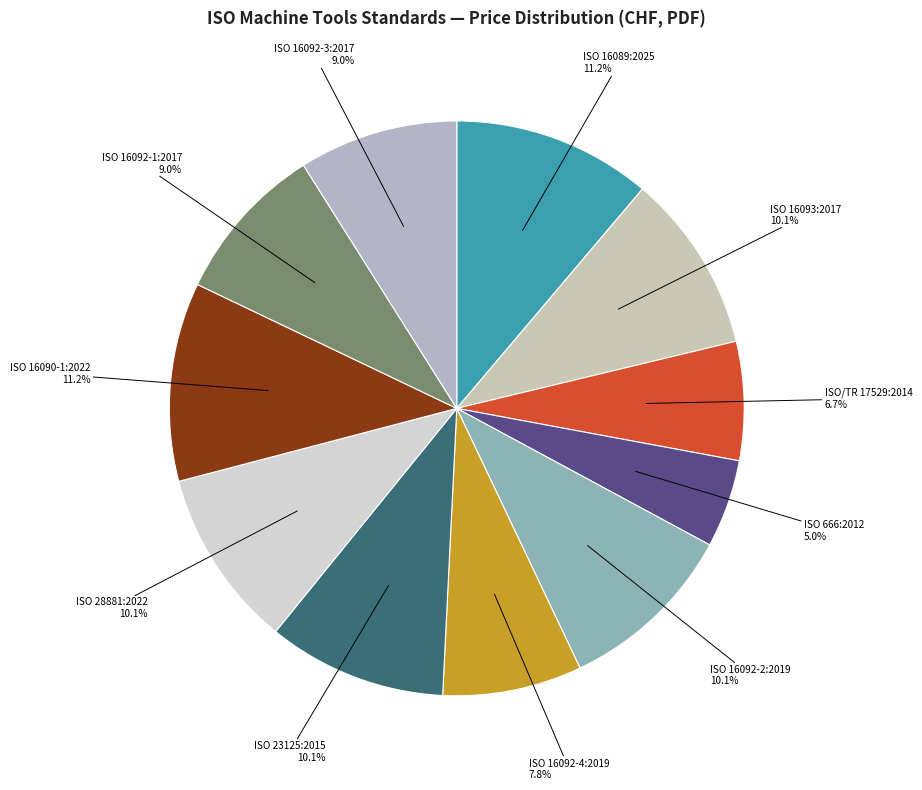

Is it true that ISO 16093:2017 is 5% of the pie?

False